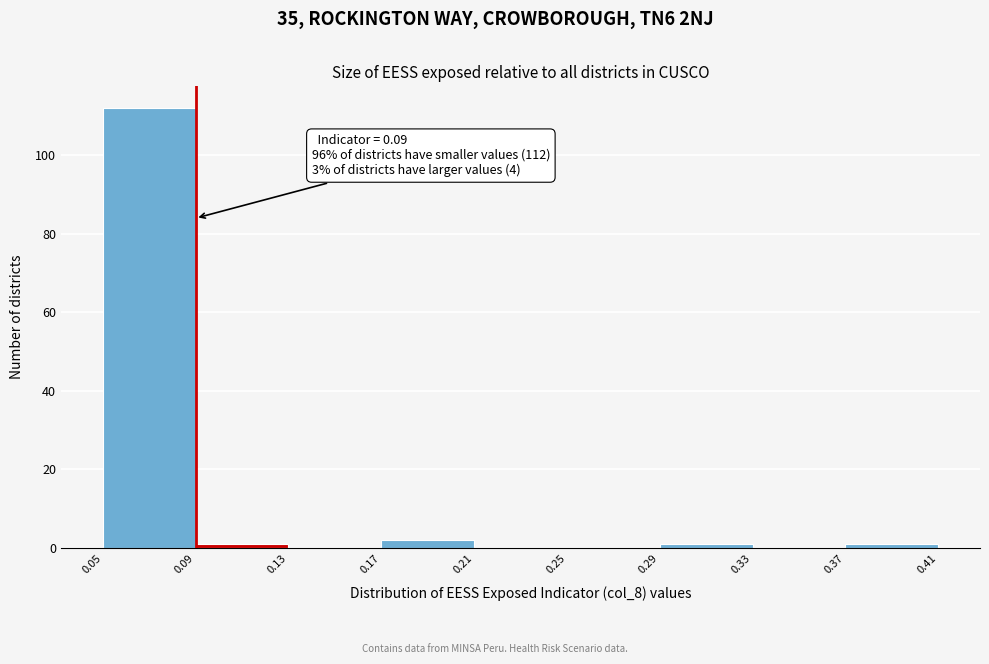

Which range on the x-axis has the tallest bar?

0.05 to 0.09